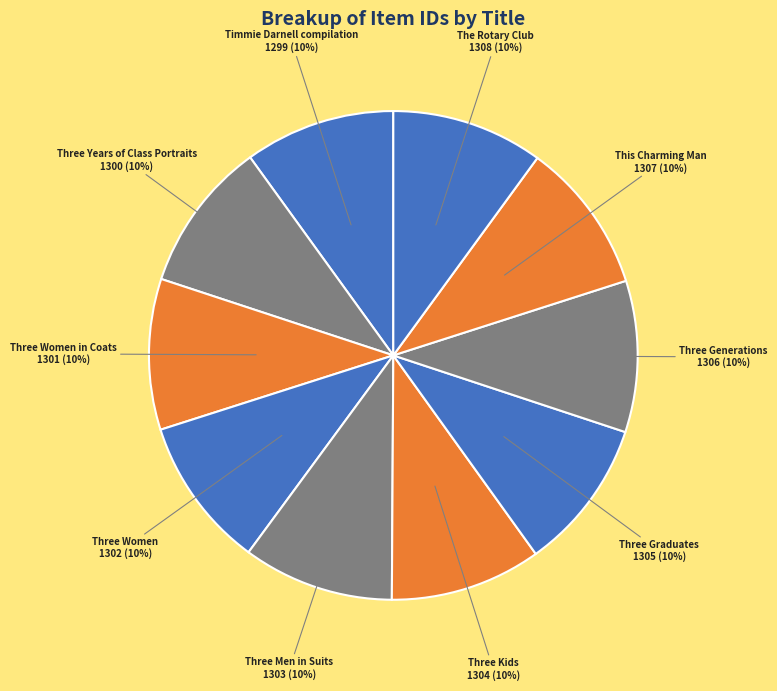

Is there any slice that represents more than half of the pie?

No